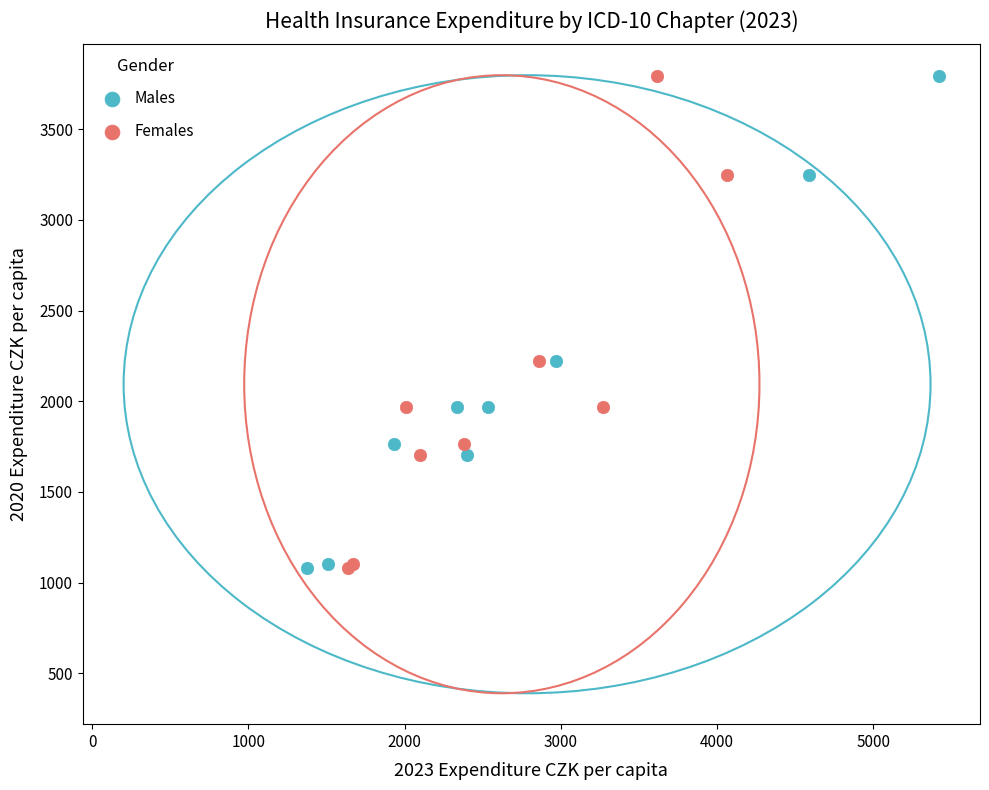

What are all the series names shown in the legend?

Males, Females